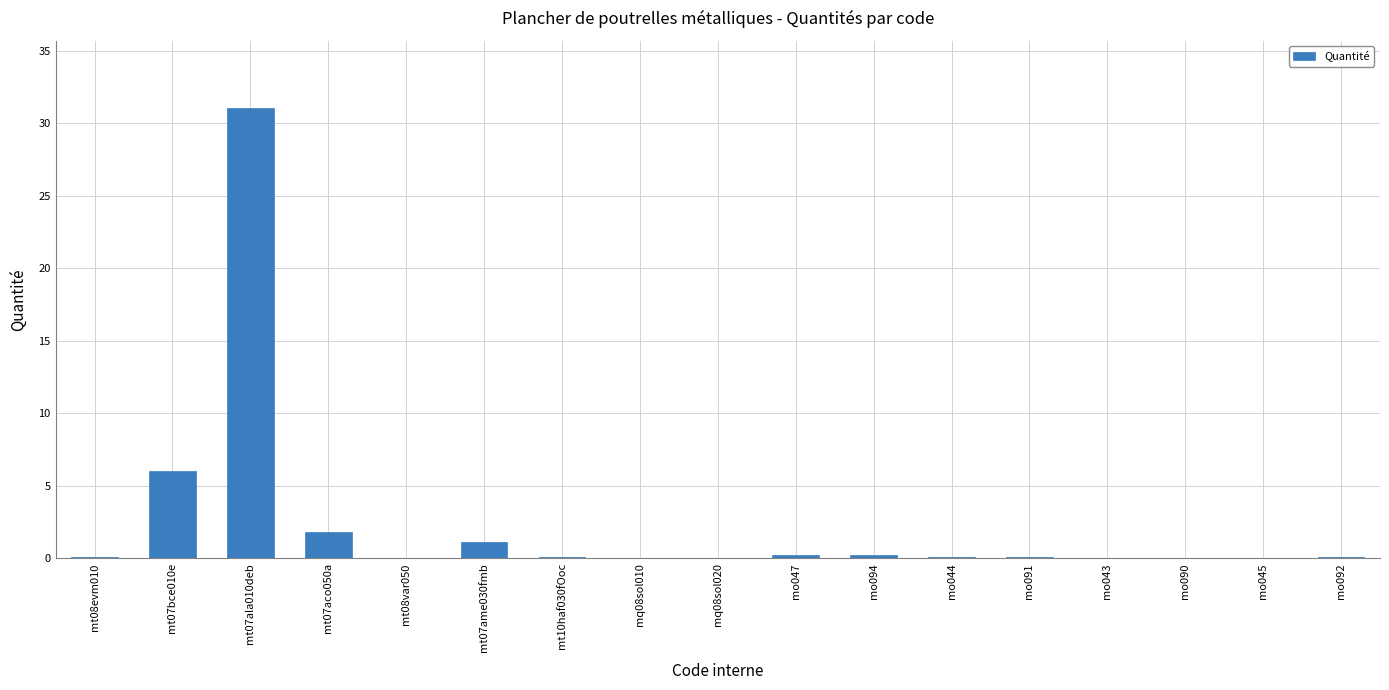

What is the sum of all values?

40.9